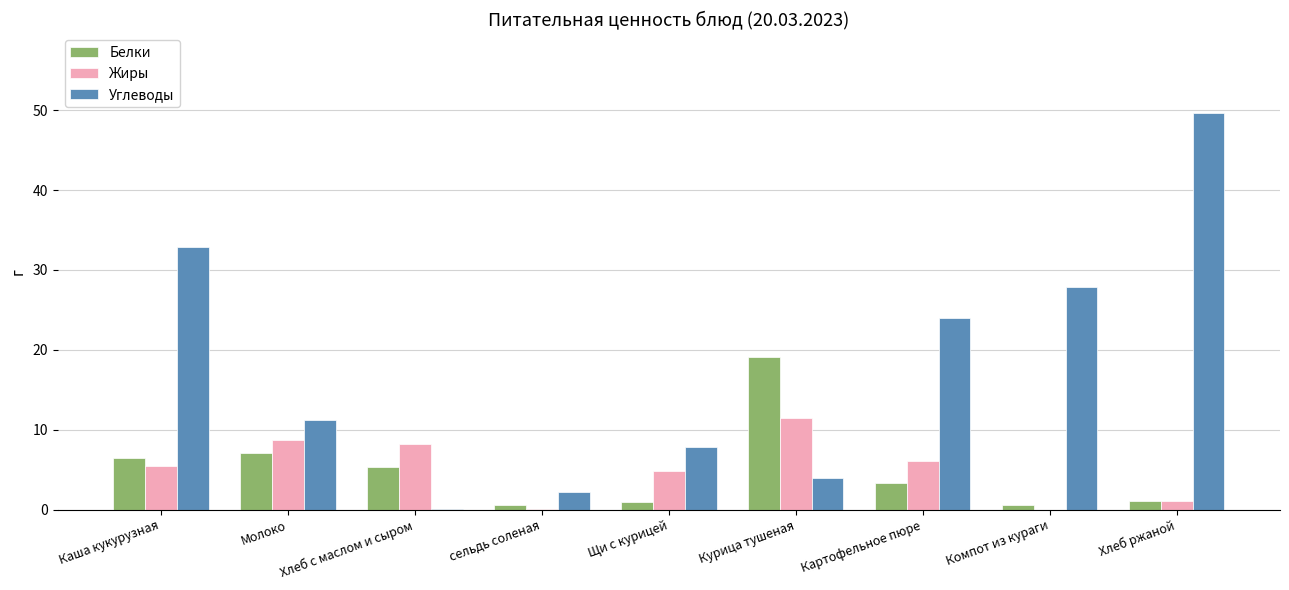

Where is Белки nearest to the value 9?

Молоко